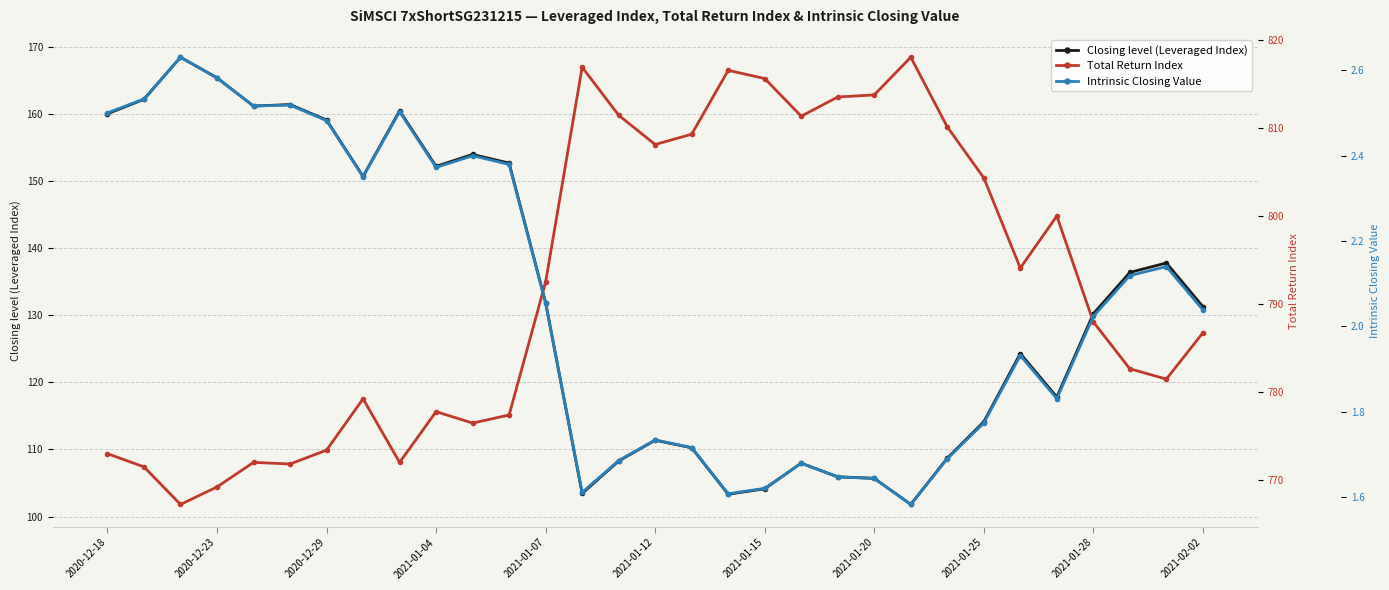

Is the value of Total Return Index at 26 greater than the value of Closing level (Leveraged Index) at 20?

Yes